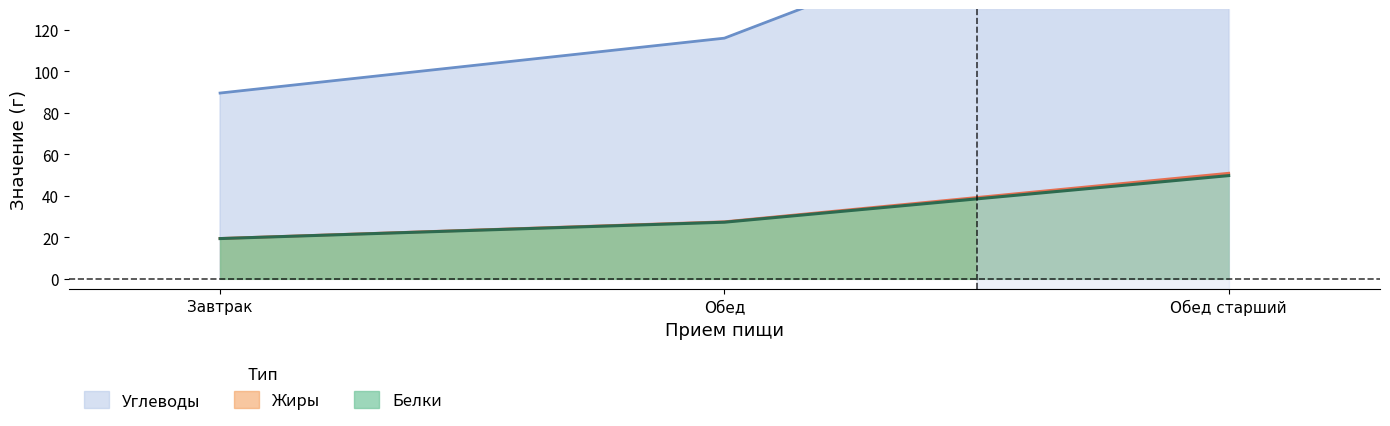

Which has a higher value, Обед старший or Обед?

Обед старший